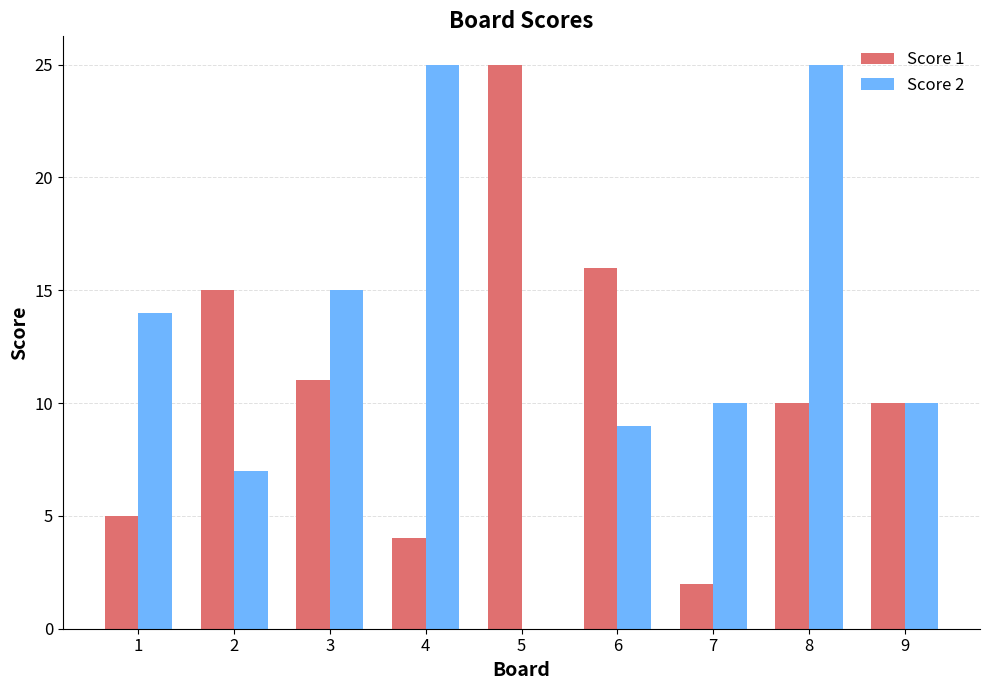

Which series has the largest total across all categories?

Score 2